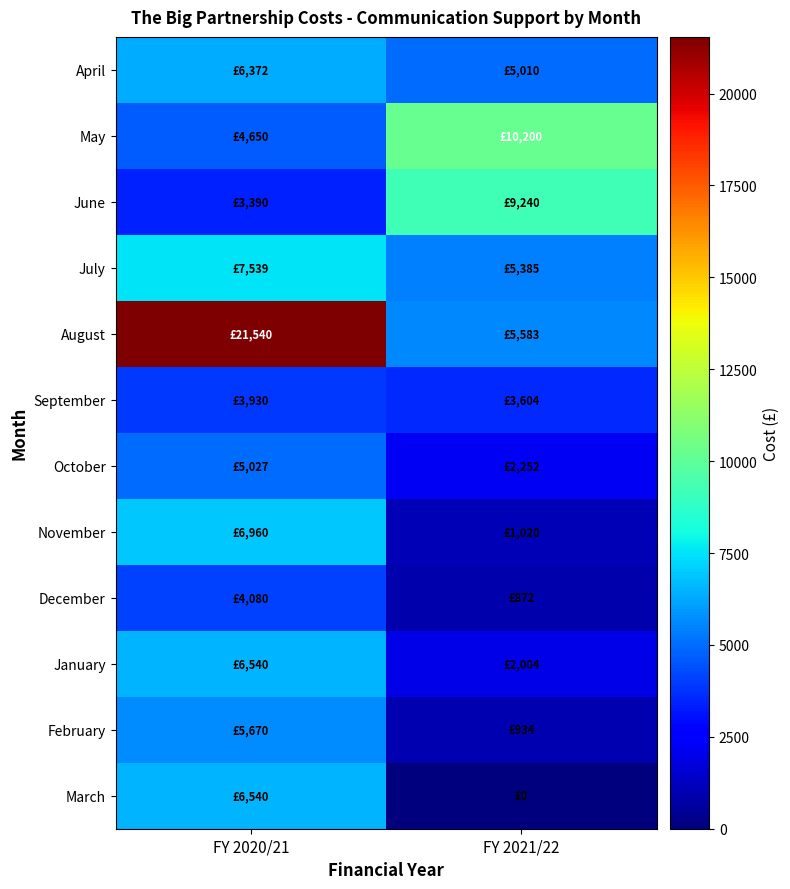

What is the total value across all series at FY 2020/21?

82238.0